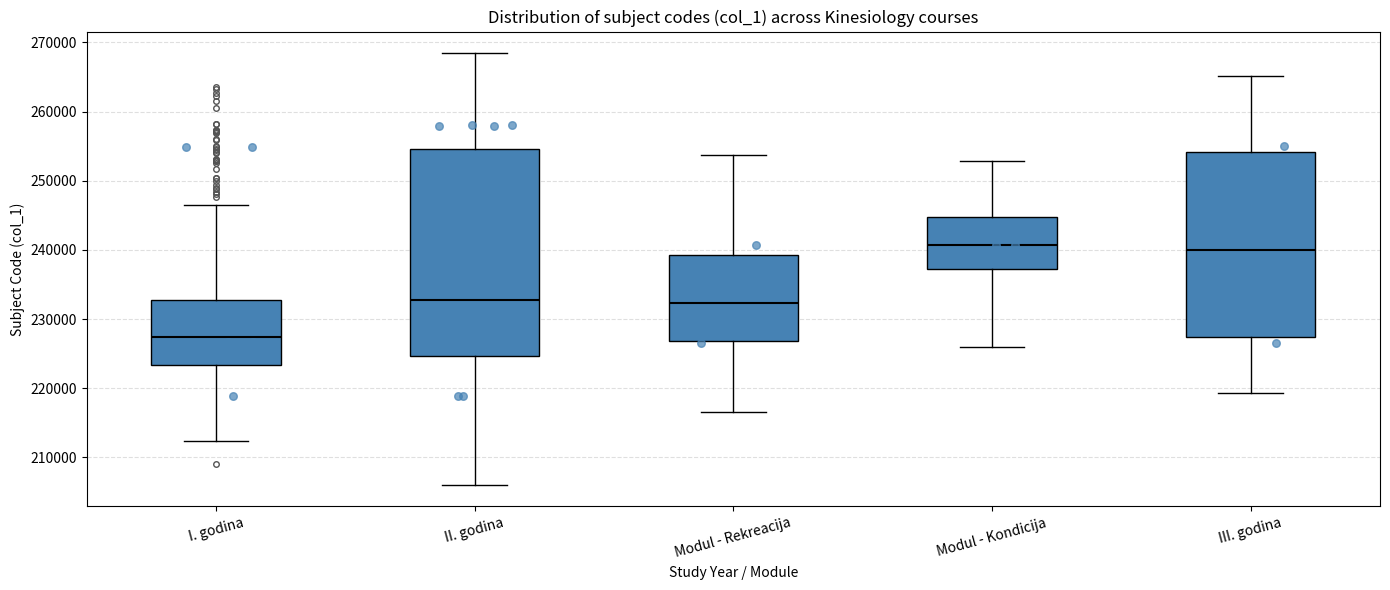

Comparing the boxes themselves (not the whiskers), which one is the tallest?

II. godina